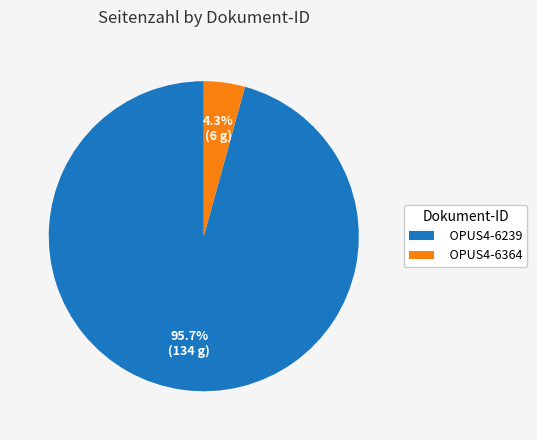

Which category accounts for the majority?

OPUS4-6239